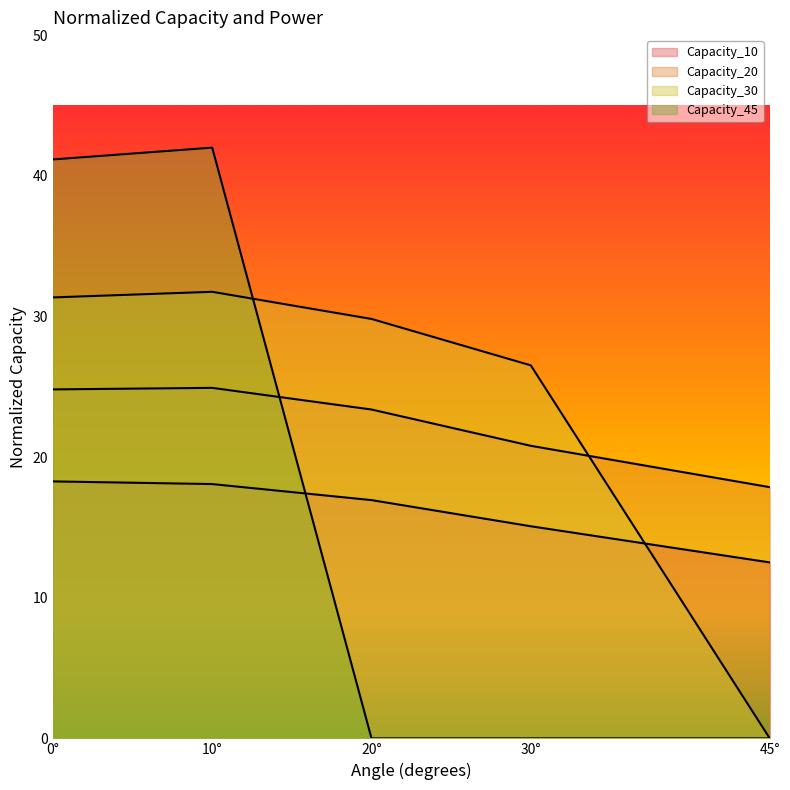

Count the number of categories in the chart.

5